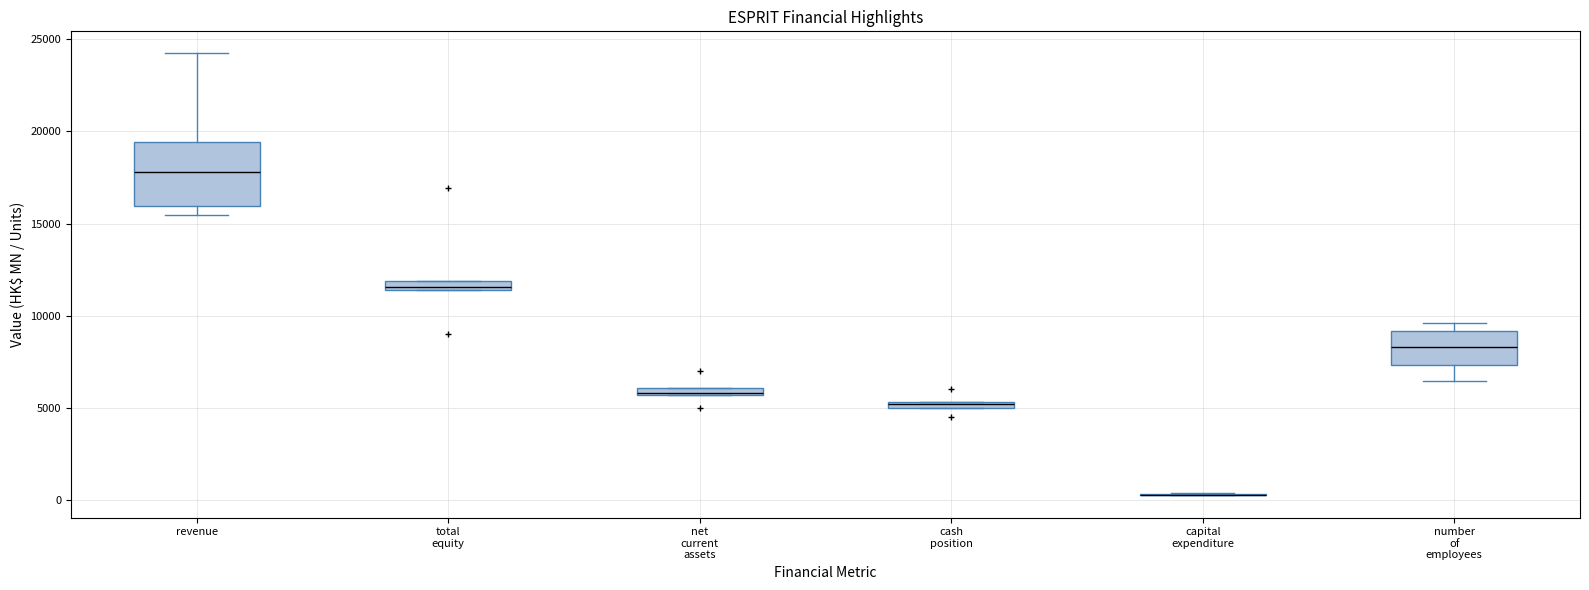

Comparing the boxes themselves (not the whiskers), which one is the tallest?

revenue